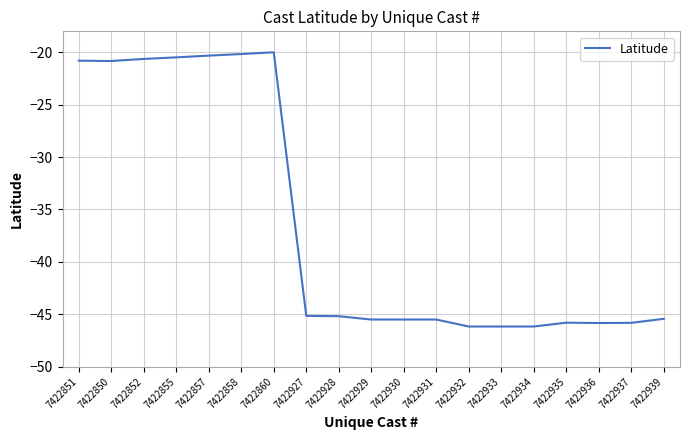

True or false: the data shows -24.5 at 7422939.

False